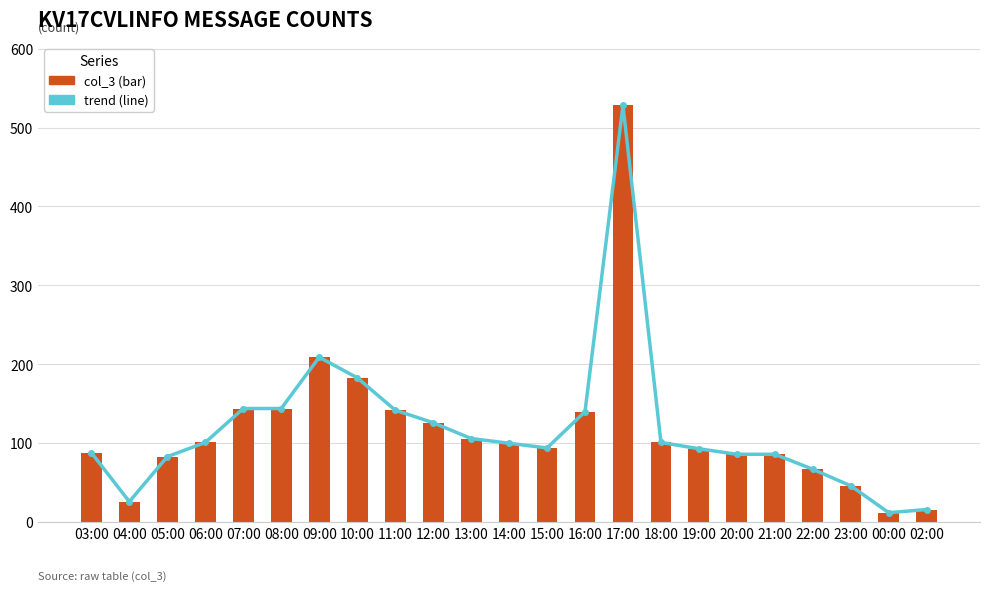

What is the highest value of the trend series?

528